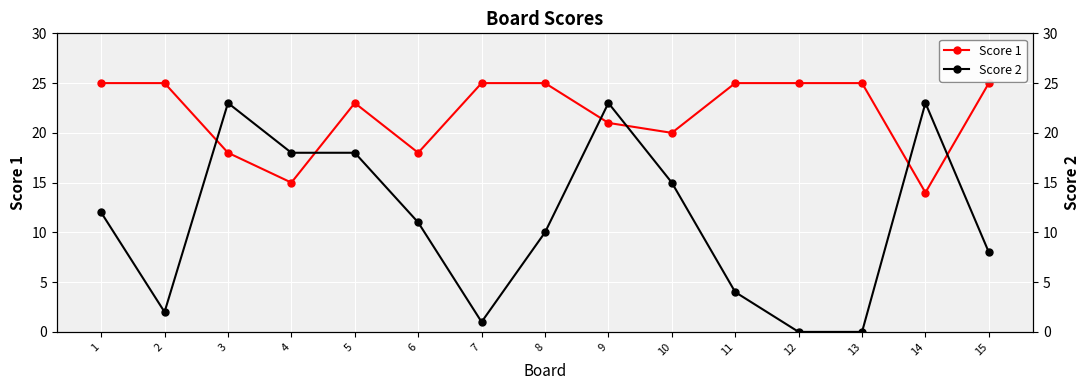

Which series has the largest total across all categories?

Score 1